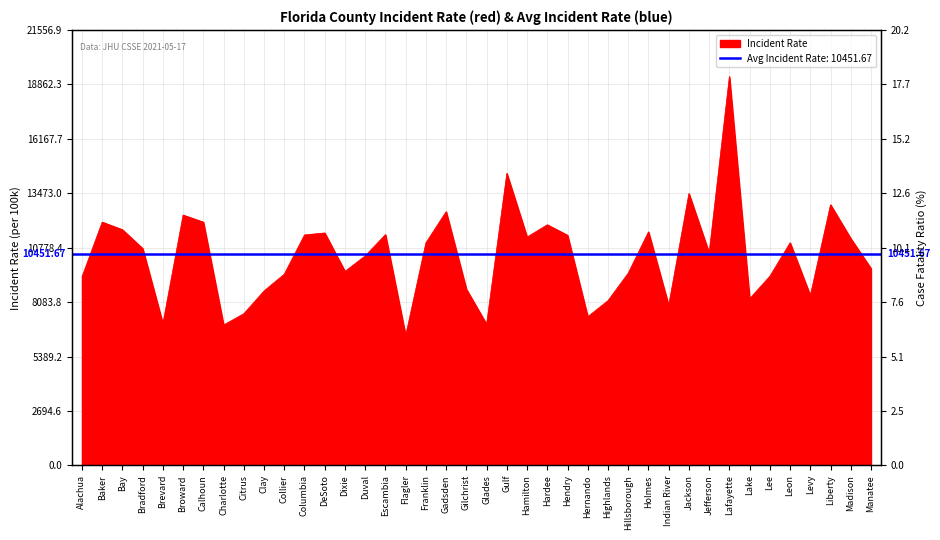

What is the minimum value shown in the chart?

6423.3